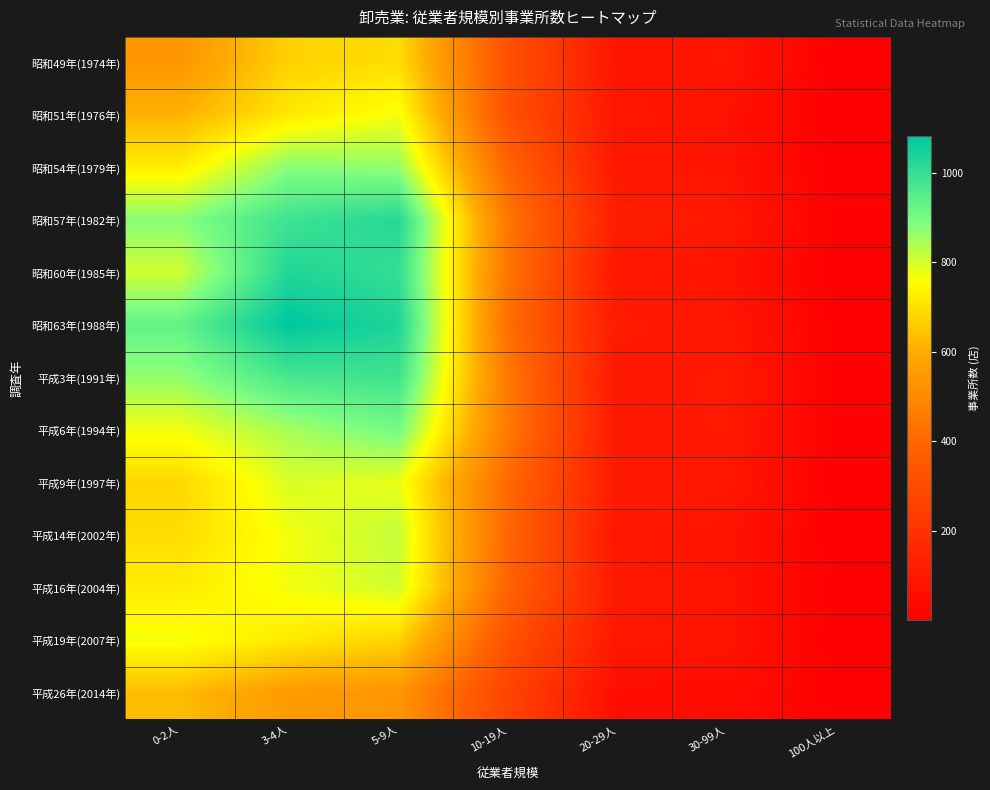

What is the minimum value shown in the chart?

2